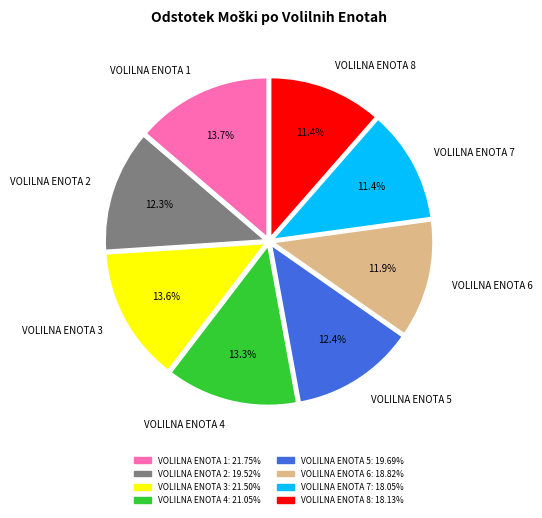

What percentage is NOT represented by VOLILNA ENOTA 7?

88.6%